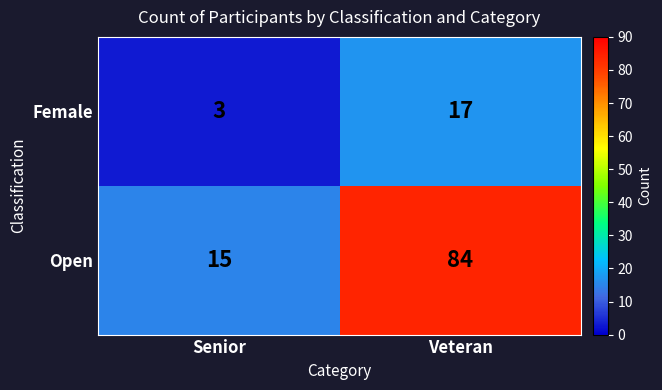

At how many categories does at least one series exceed 3?

2